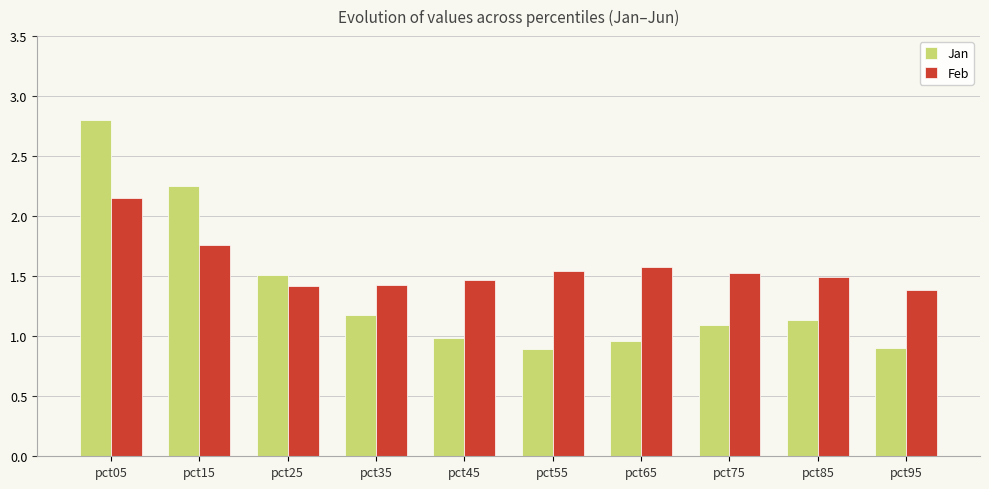

List the series in order of their overall mean, highest first.

Feb, Jan